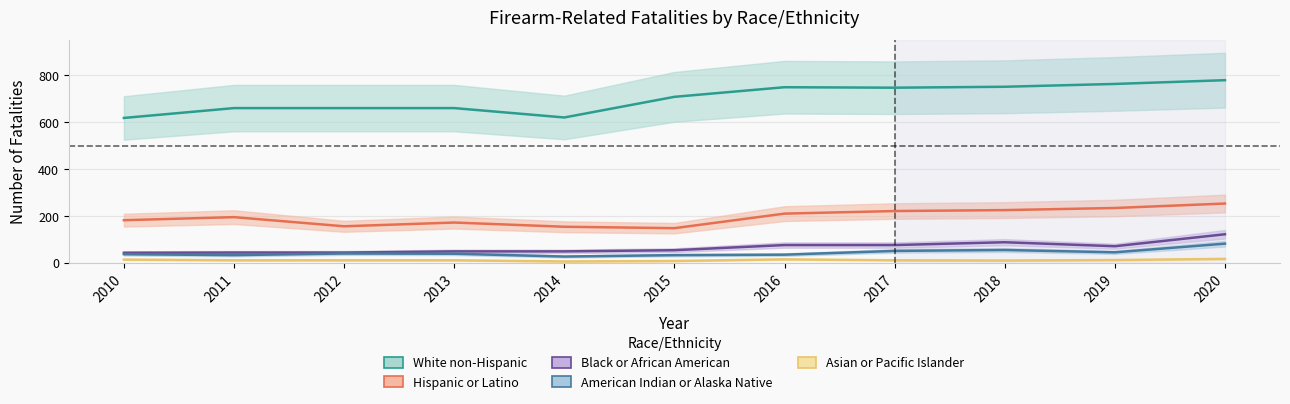

What is the total value across all series at 2014?

856